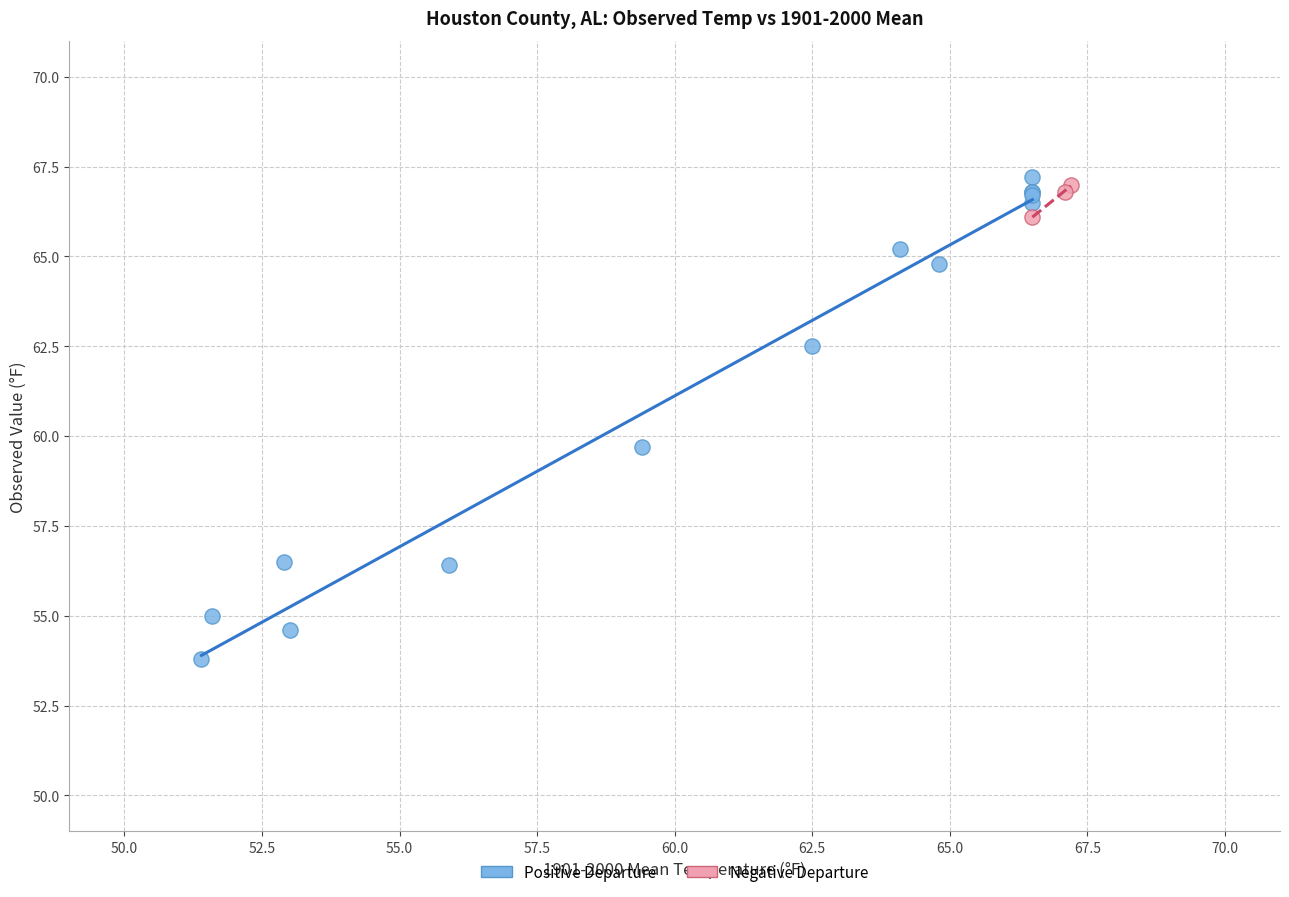

Which series has the largest Y range (max minus min)?

Positive Departure